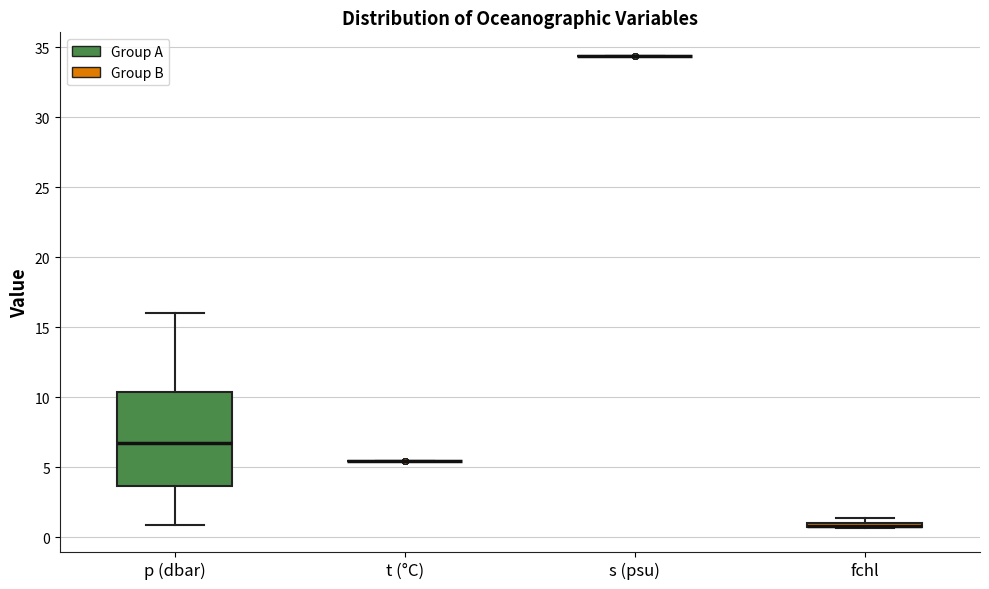

Which box is the tallest, from its lower edge to its upper edge?

p (dbar)